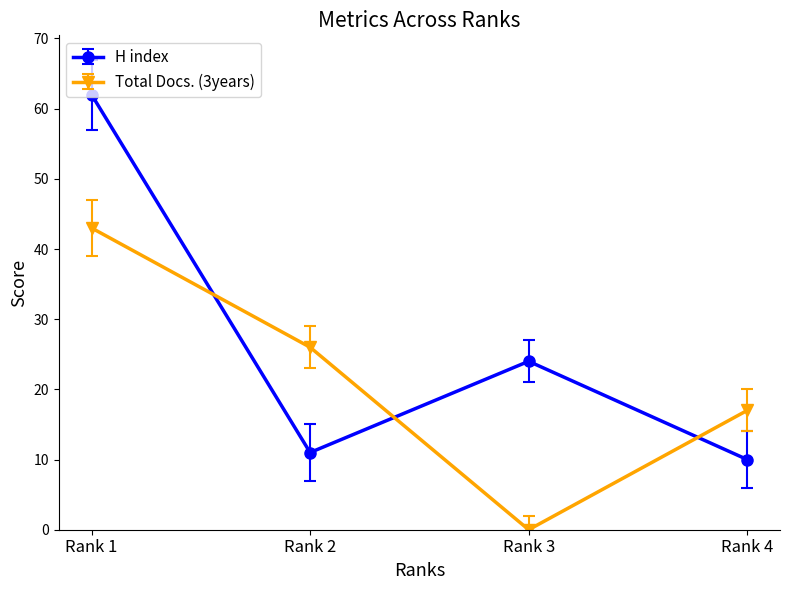

Which series has the widest spread of values?

H index